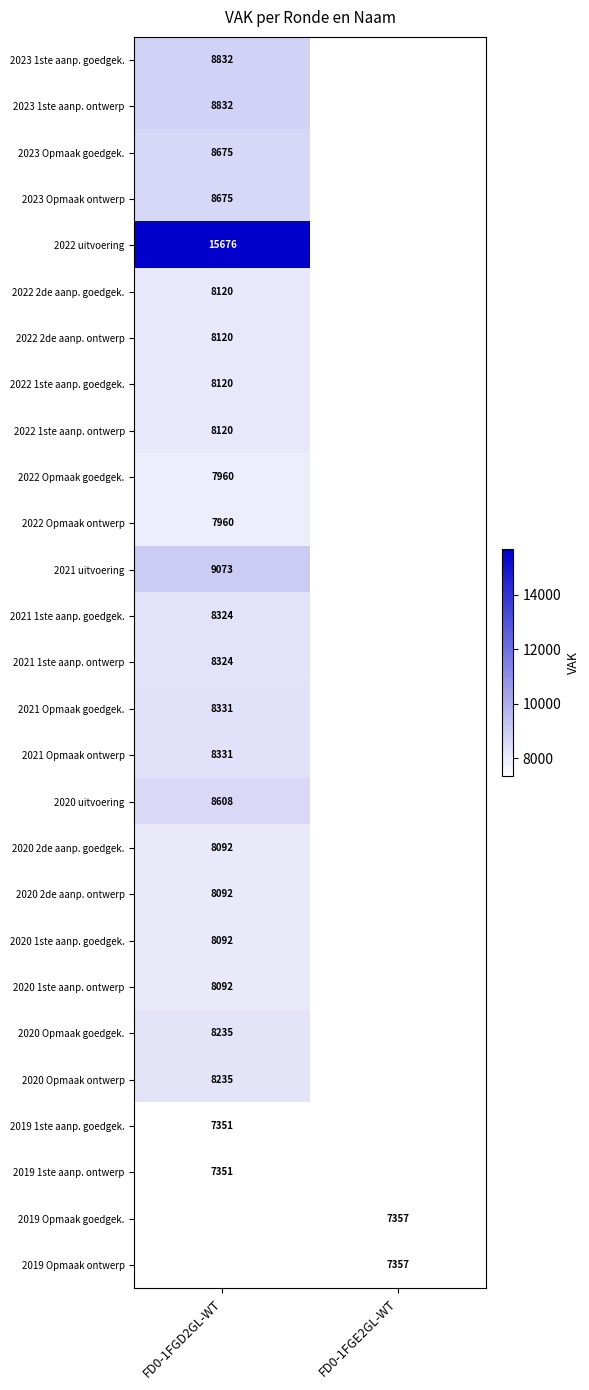

Is the value of 2021 1ste aanp. ontwerp at FD0-1FGD2GL-WT greater than the value of 2020 2de aanp. goedgek. at FD0-1FGD2GL-WT?

Yes